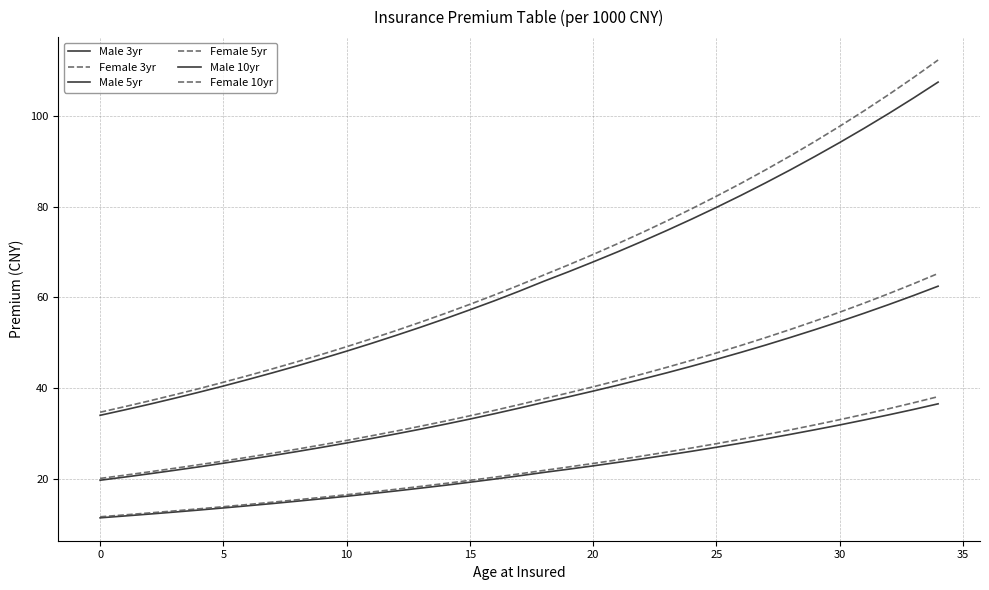

True or false: Female 3yr and Male 5yr intersect in this chart.

False